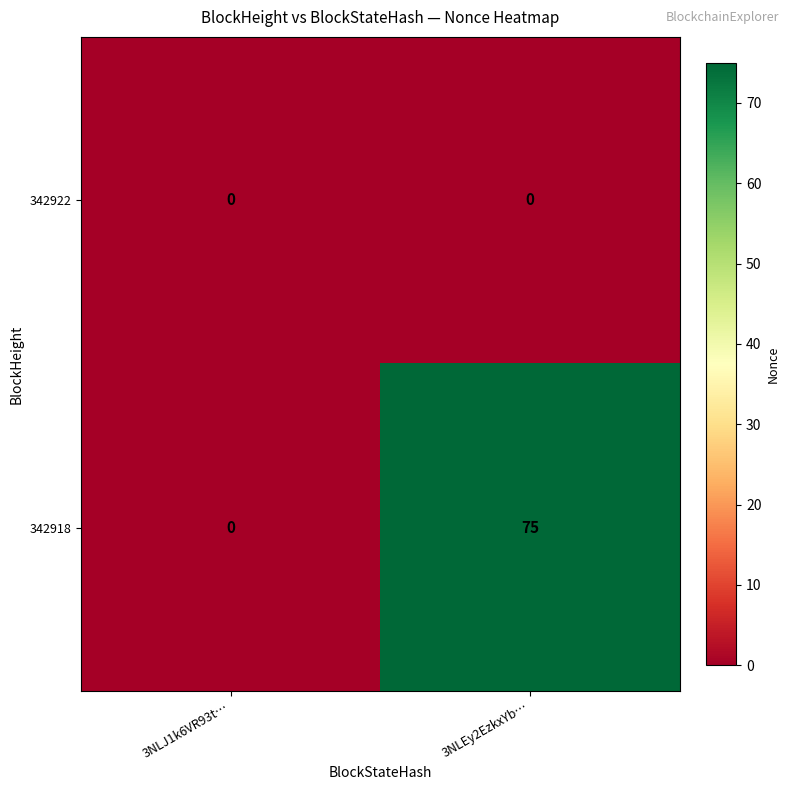

Reading left to right, transcribe all the data shown in this chart.

342922: 0	0
342918: 0	75